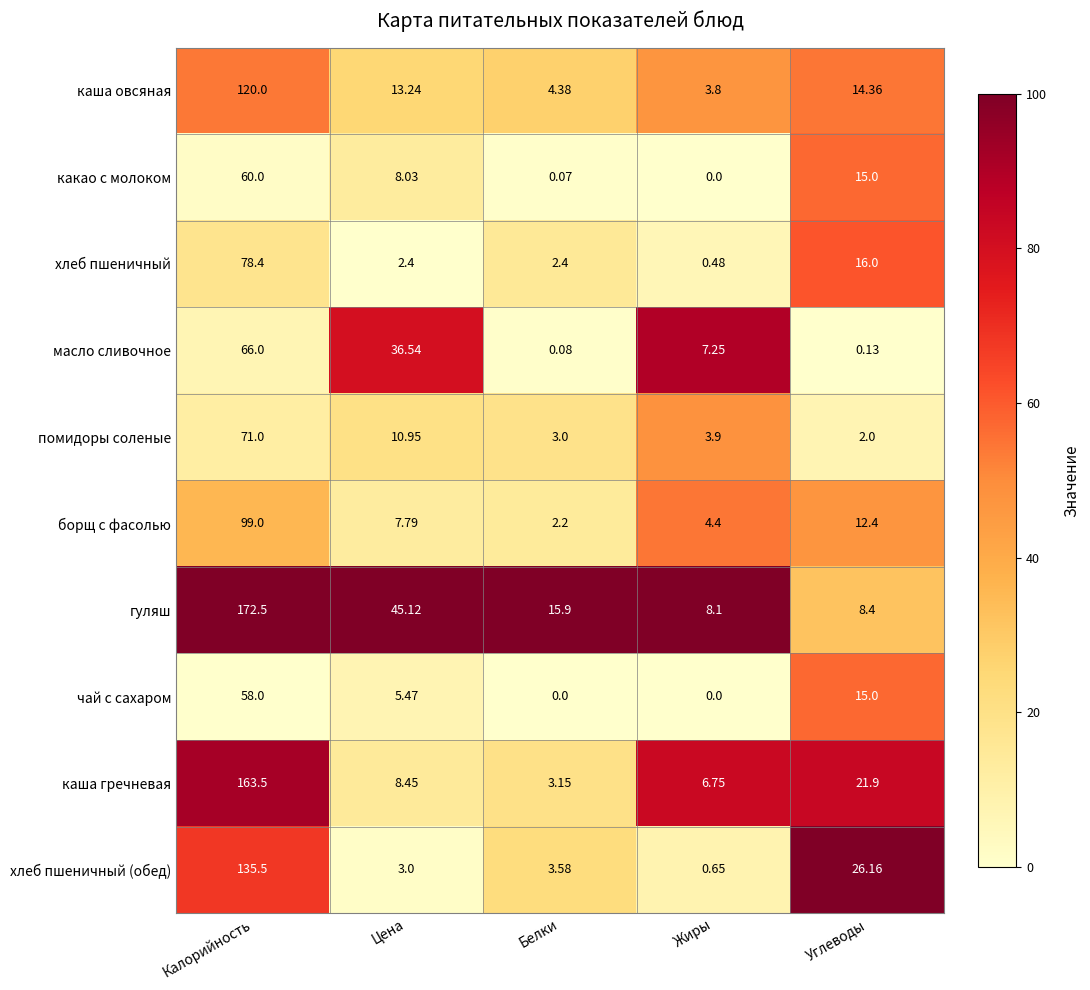

At which label is масло сливочное closest to 33?

Цена